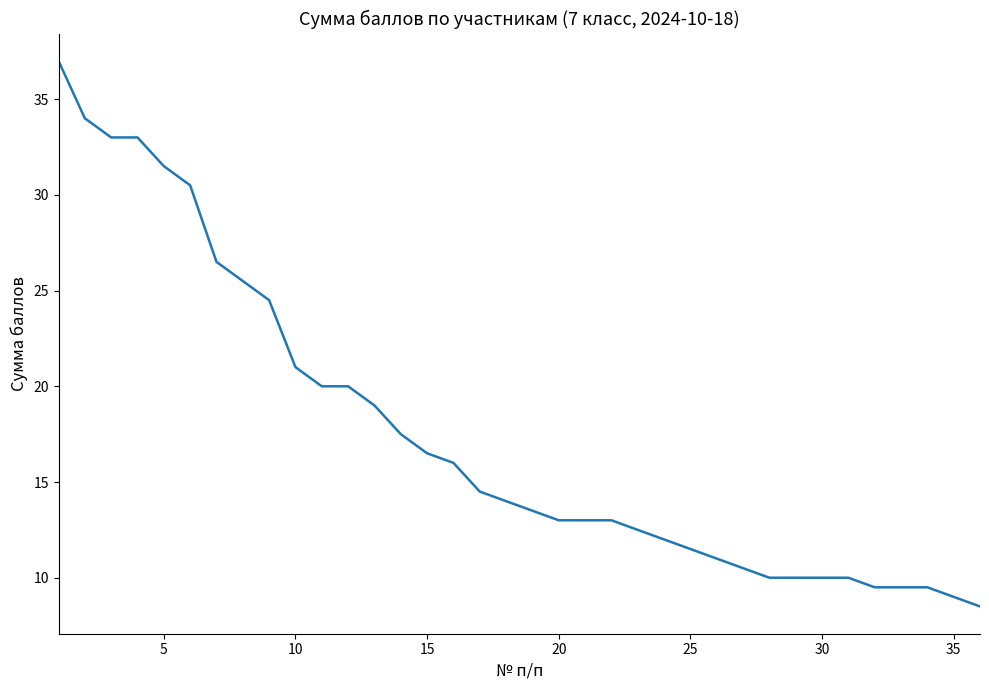

What is the difference between the maximum and minimum values?

28.5